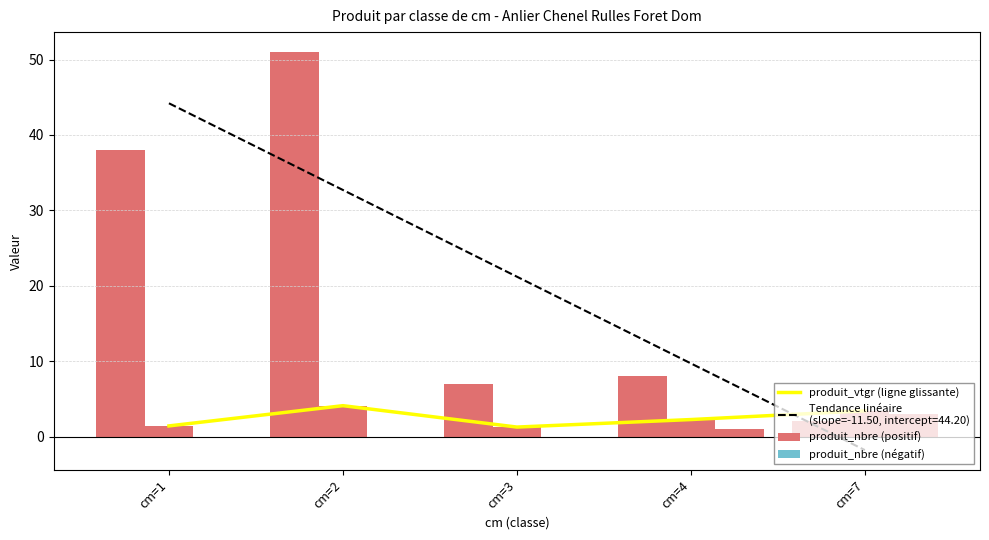

What is the spread (max minus min) of values at cm=4?

8.0